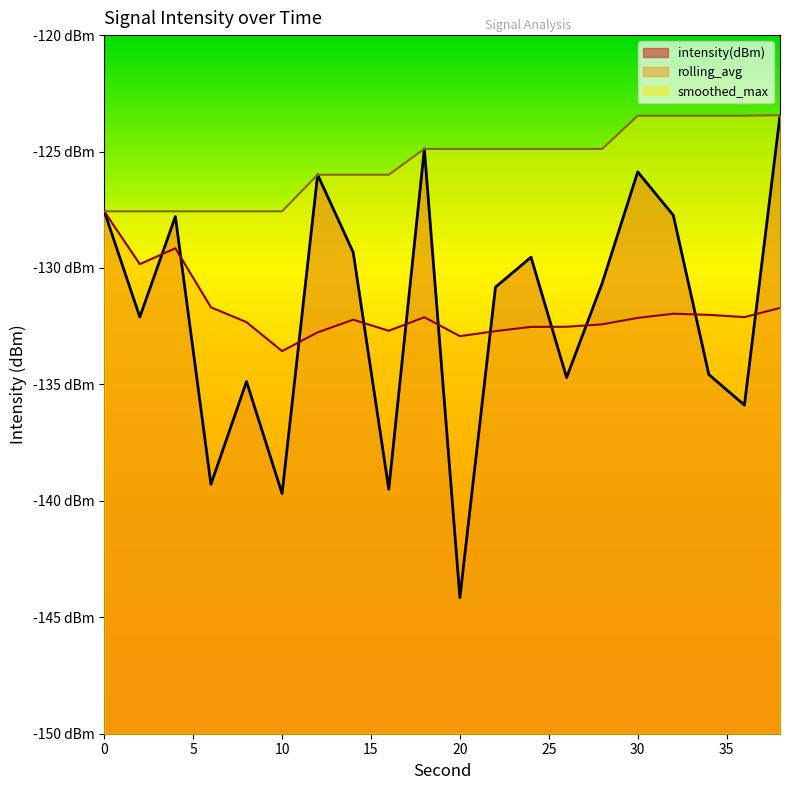

The intensity(dBm) series shows -44.5 at 36. True or false?

False